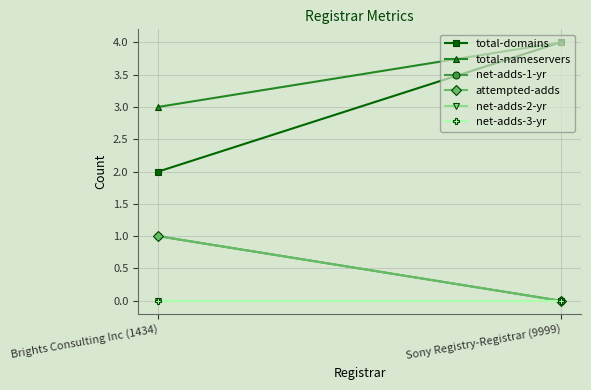

Where is attempted-adds nearest to the value 0?

Sony Registry-Registrar (9999)